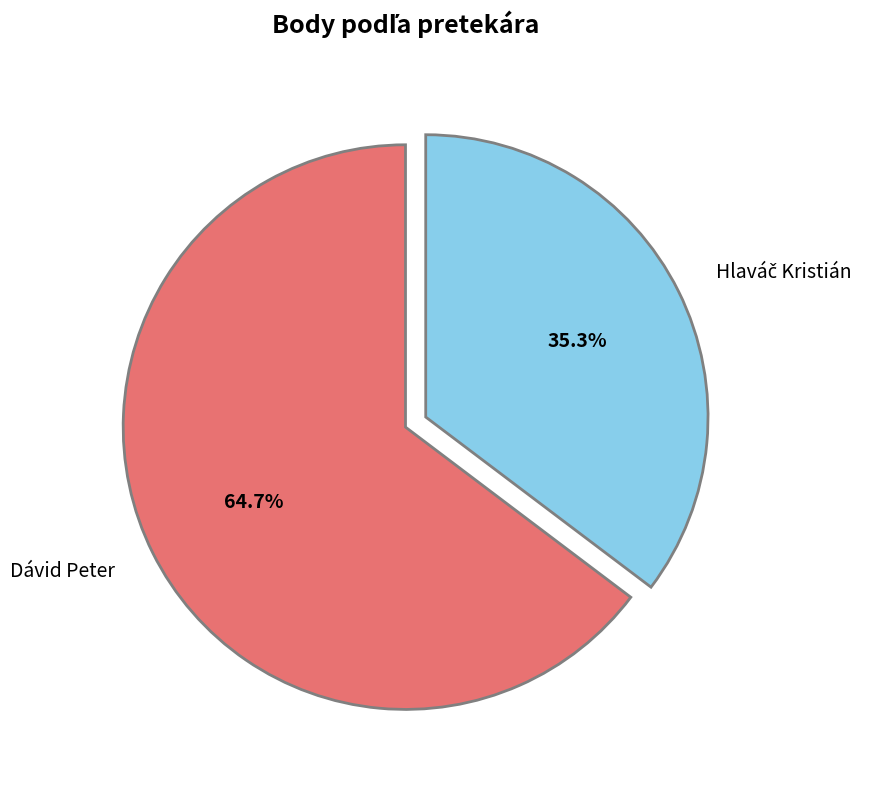

The Dávid Peter slice represents 65% of the pie. True or false?

True